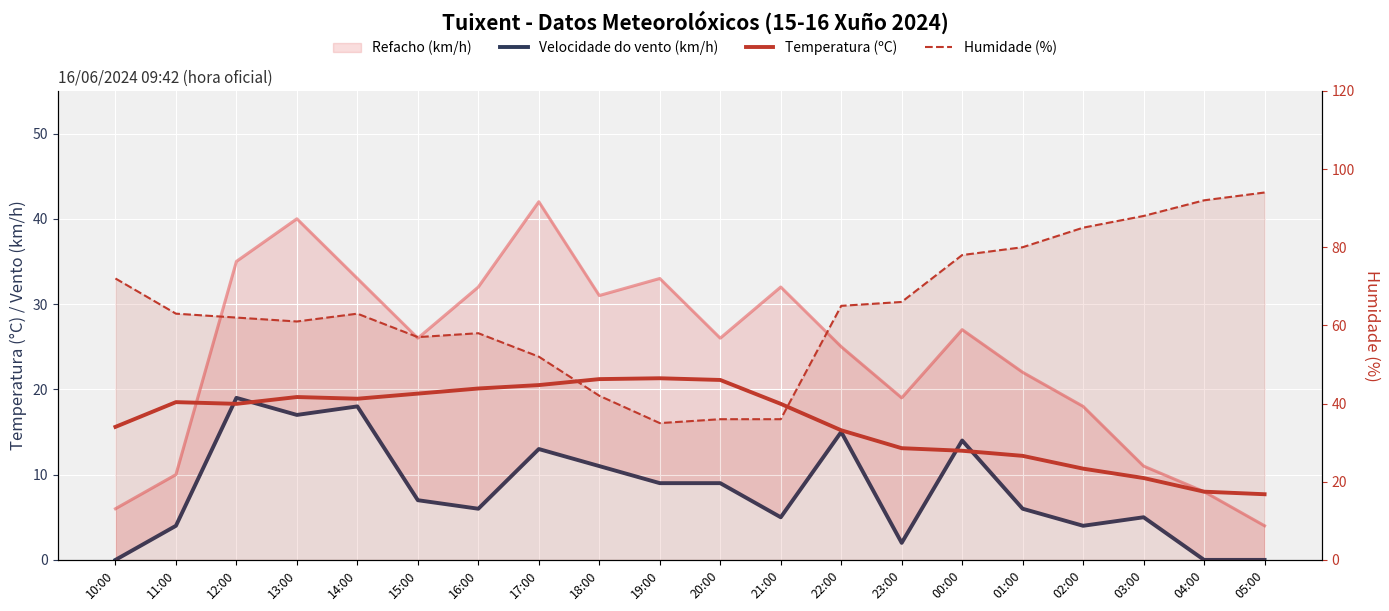

True or false: Humidade (%) and Temperatura (ºC) intersect in this chart.

False